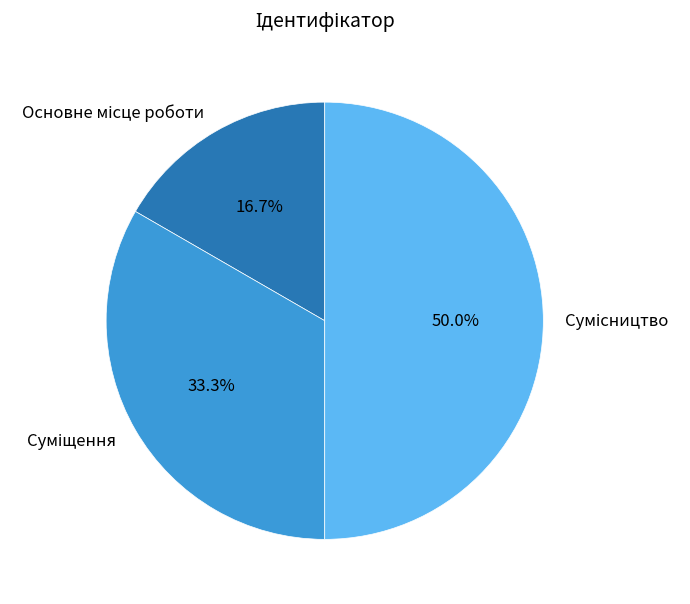

Which slice is the smallest?

Основне місце роботи